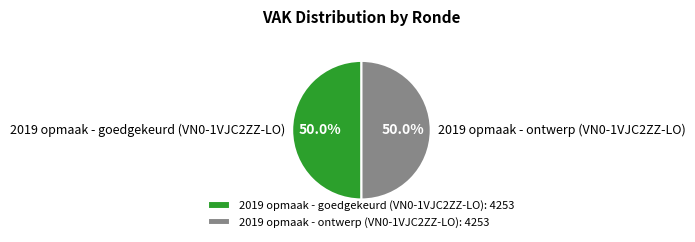

Approximately how many times larger is the value at 2019 opmaak - ontwerp (VN0-1VJC2ZZ-LO): 4253 compared to 2019 opmaak - goedgekeurd (VN0-1VJC2ZZ-LO): 4253?

1.0